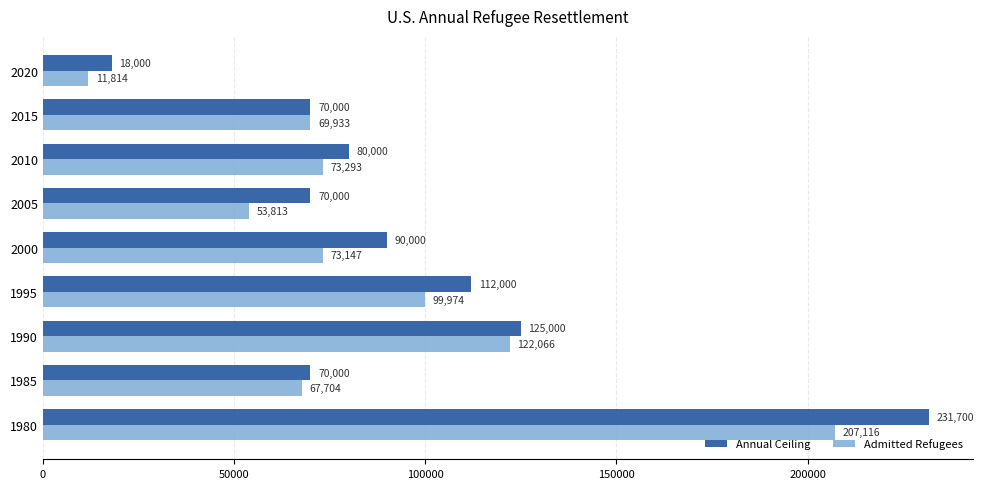

The value of Annual Ceiling at 2015 is 109382. True or false?

False